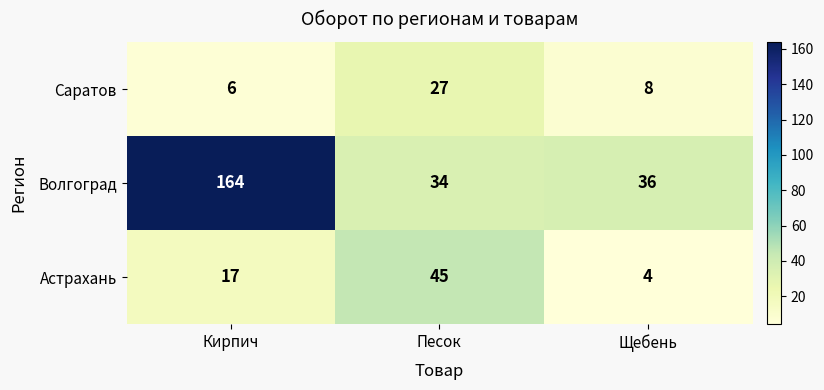

What is the difference between the highest and lowest values at Песок?

18